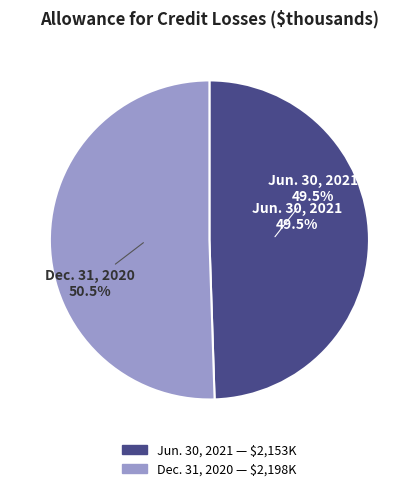

Which slice represents more than half of the pie?

Allowance for credit losses (Dec. 31, 2020)